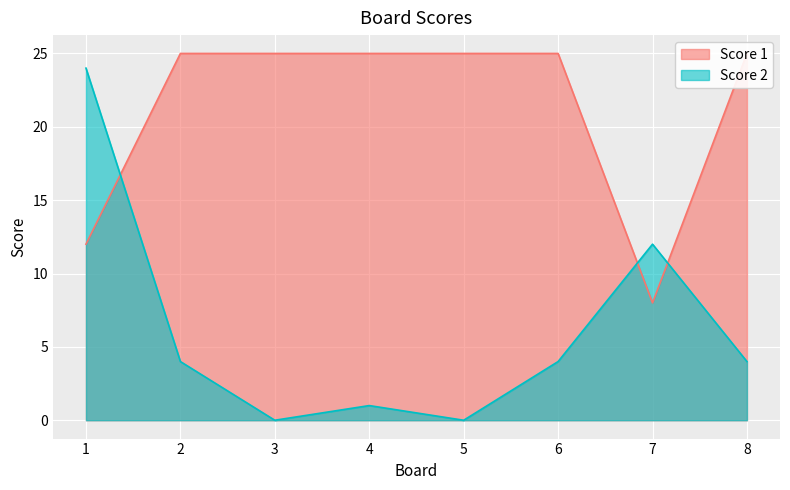

True or false: Score 1 has more than 2 points higher than both neighbors.

False